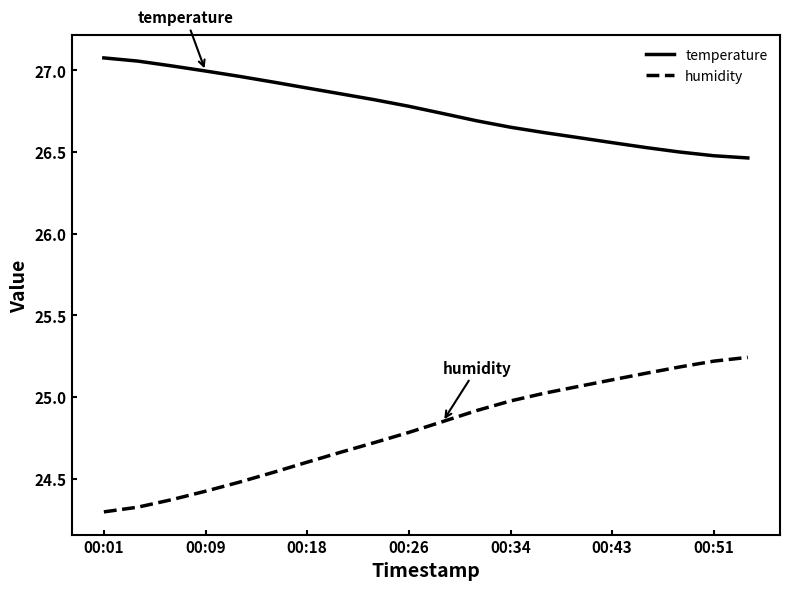

Which series has the largest total across all categories?

temperature